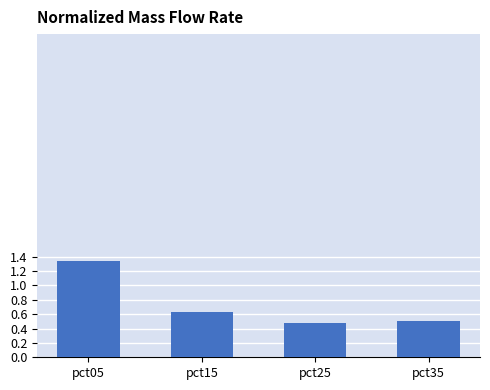

What is the change in value from pct15 to pct35?

-0.1